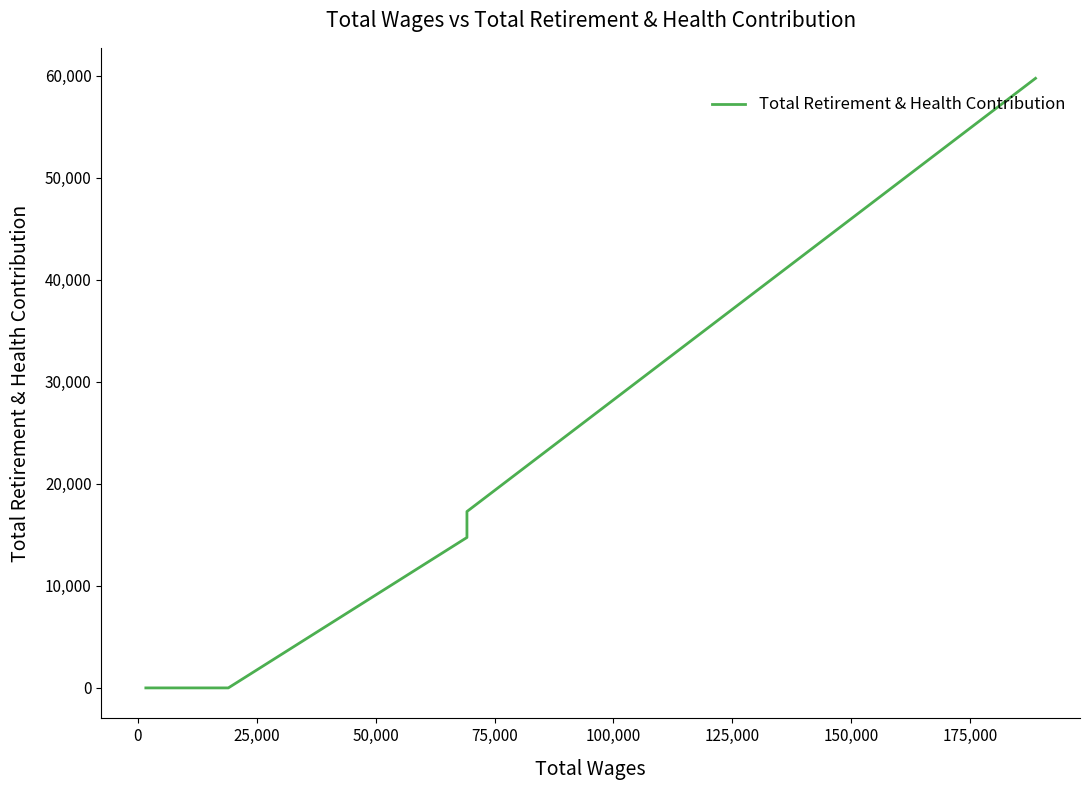

Count the number of categories in the chart.

5